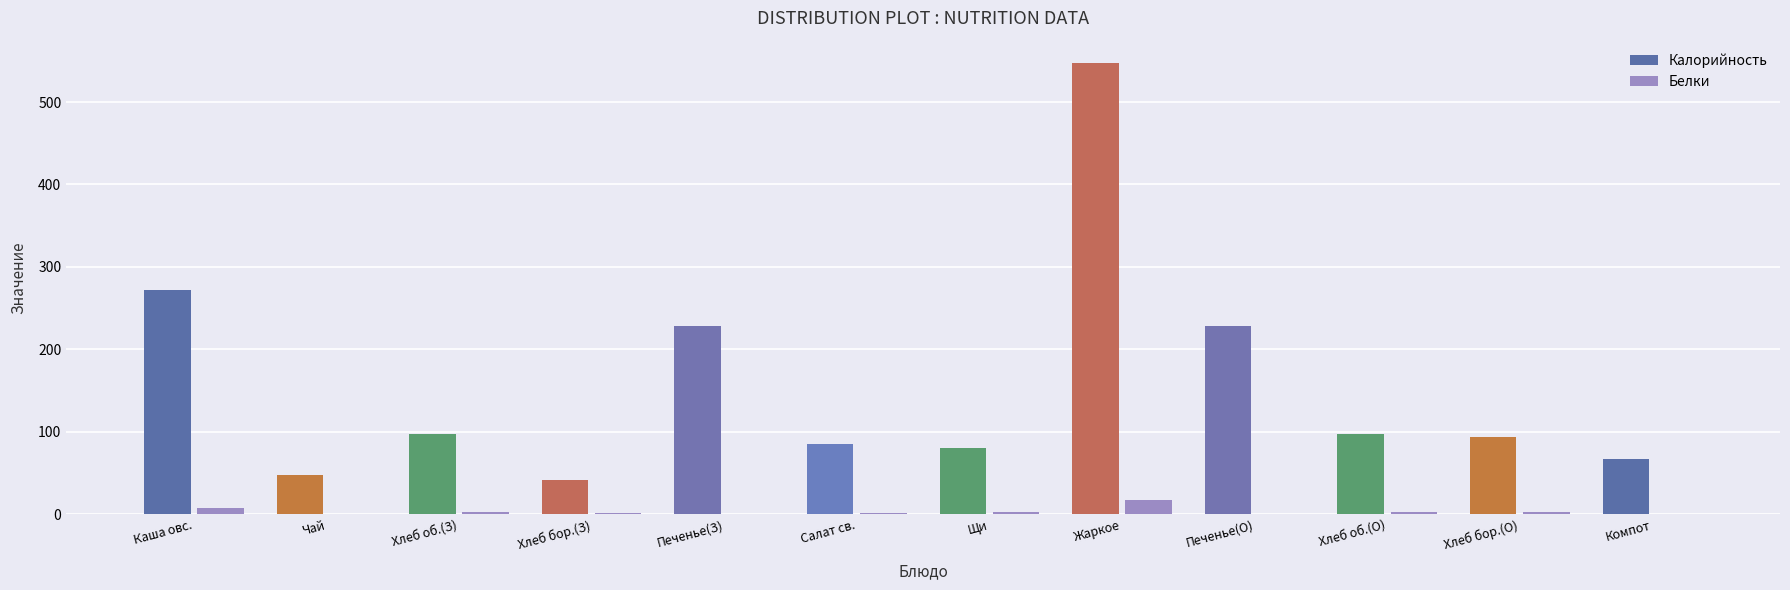

Count the number of data series in this chart.

2